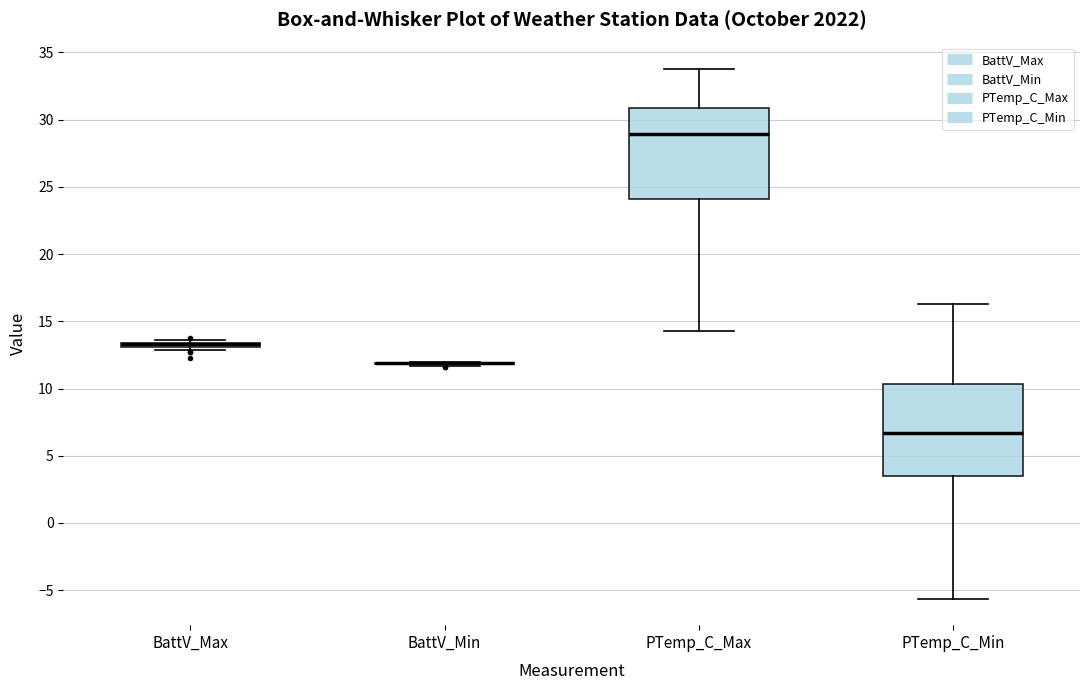

Reading left to right, read every box against the y-axis: the position of its median line, the range the box covers, and the ends of its whiskers. The values are not printed on the chart, so give them approximately, as read against the axis.

BattV_Max: box collapsed to a line at 13.5, whiskers 13.0 to 13.5
BattV_Min: box collapsed to a line at 12.0, whiskers 11.5 to 12.0
PTemp_C_Max: median 29.0, box 24.0 to 31.0, whiskers 14.5 to 34.0
PTemp_C_Min: median 6.5, box 3.5 to 10.5, whiskers -5.5 to 16.5